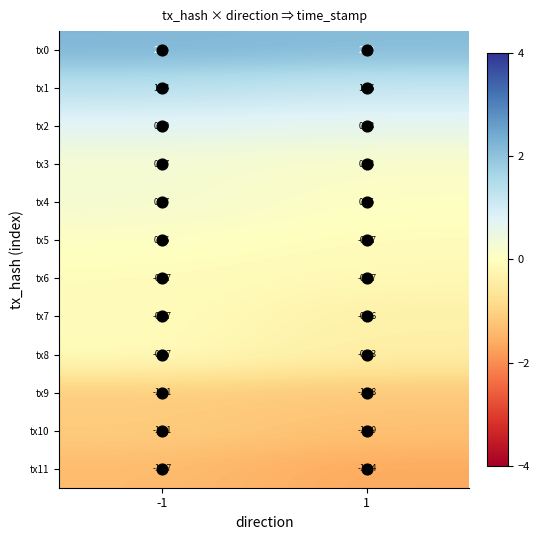

Is the value of tx7 at 1 greater than the value of tx8 at 1?

Yes